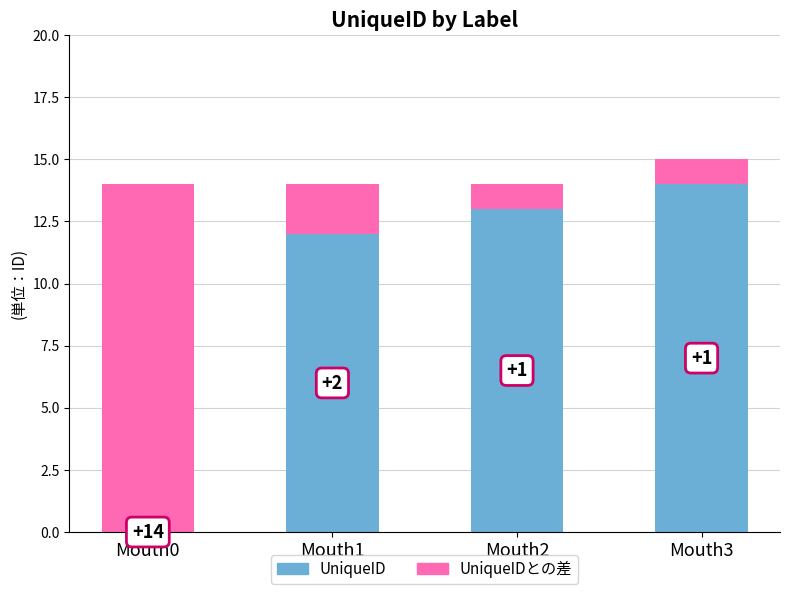

What is the difference between the UniqueID values at Mouth1 and Mouth2?

1